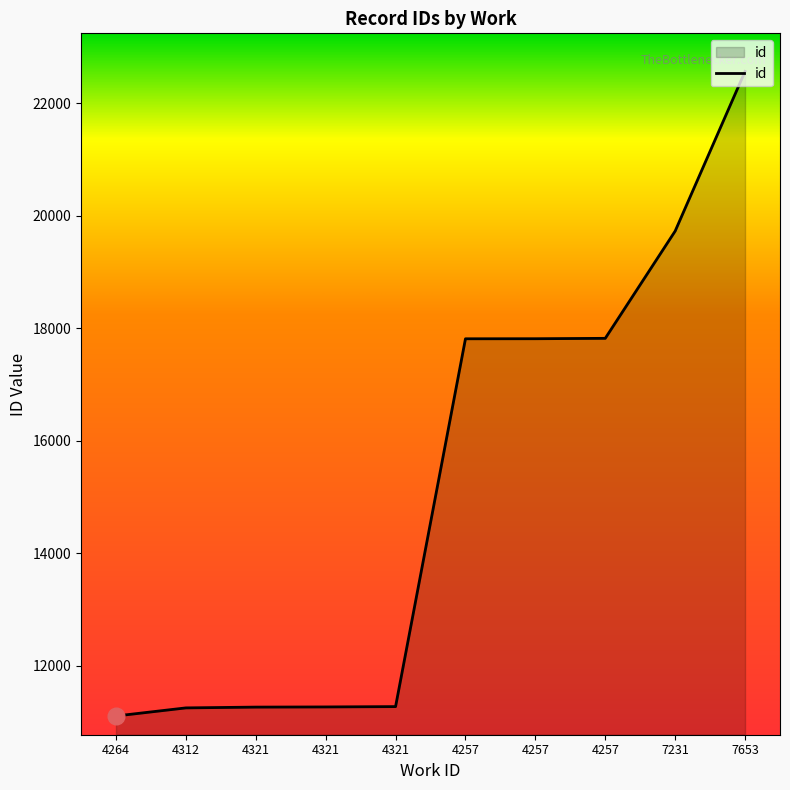

Which label corresponds to the smallest value in the chart?

4264